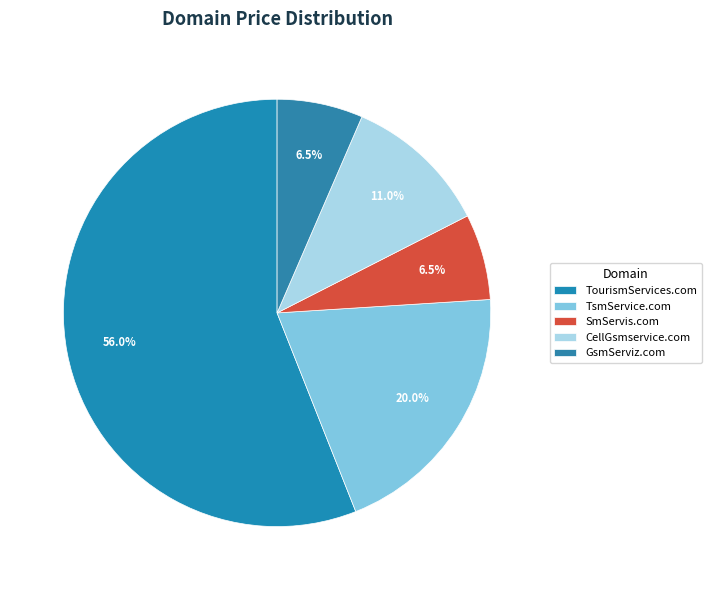

The SmServis.com slice represents 12% of the pie. True or false?

False